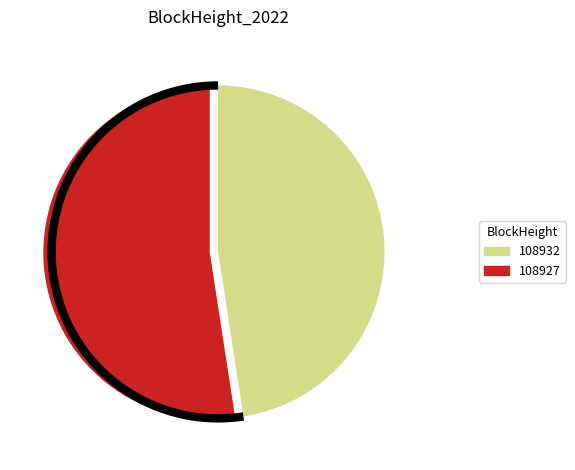

What is the largest slice in the pie chart?

108927